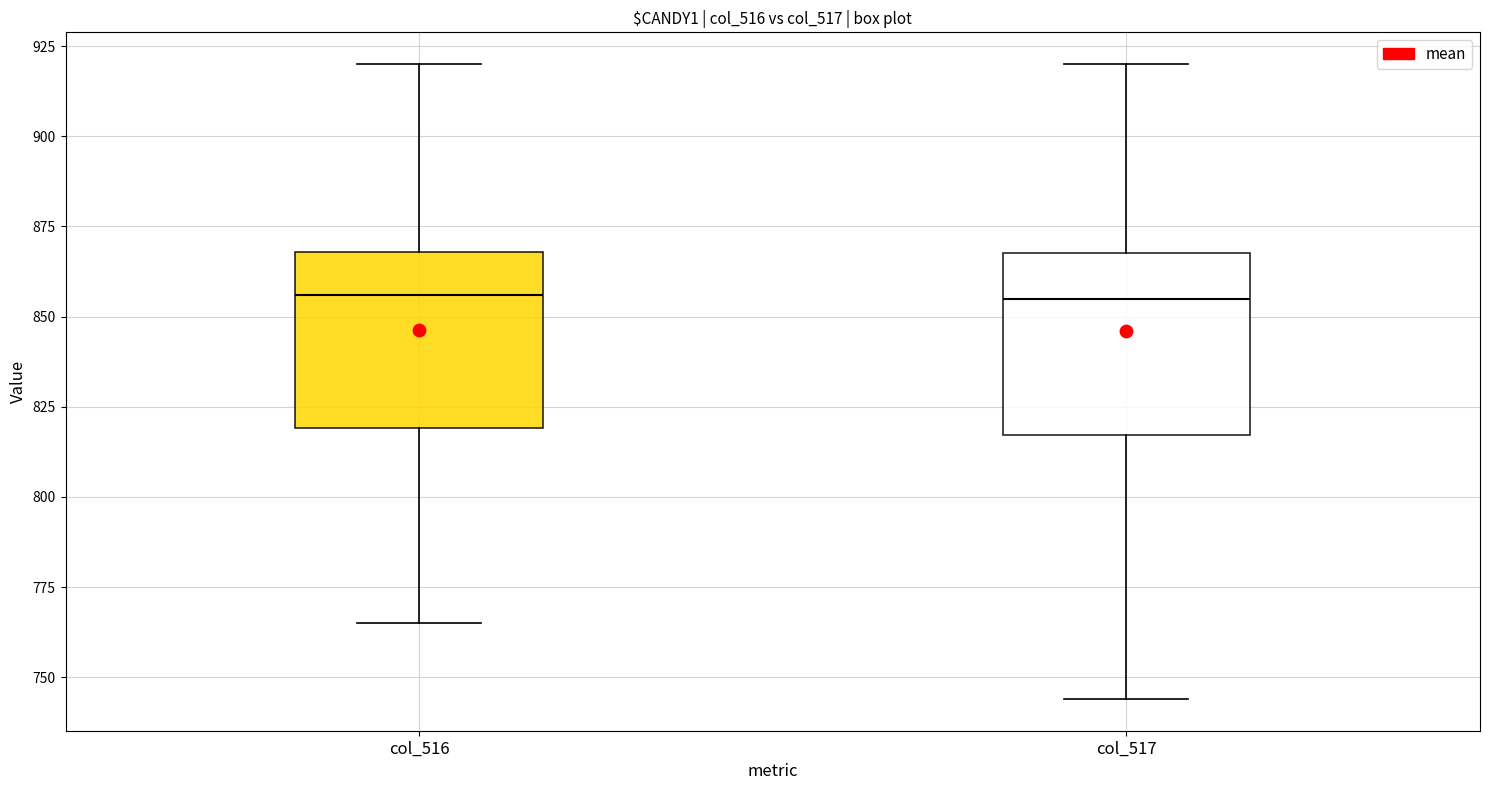

Reading left to right, read every box against the y-axis: the position of its median line, the range the box covers, and the ends of its whiskers. The values are not printed on the chart, so give them approximately, as read against the axis.

col_516: median 855, box 820 to 870, whiskers 765 to 920
col_517: median 855, box 815 to 870, whiskers 745 to 920